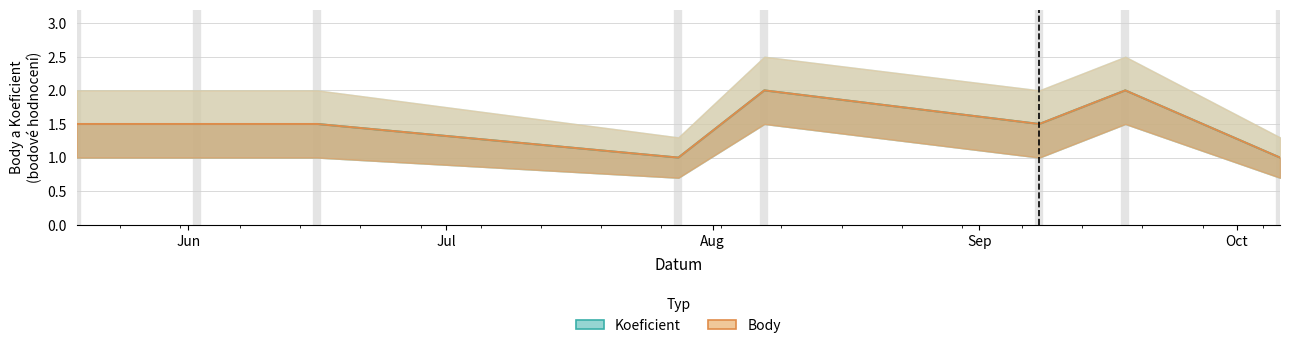

What is the difference between the second highest and minimum values in the Body series?

1.0